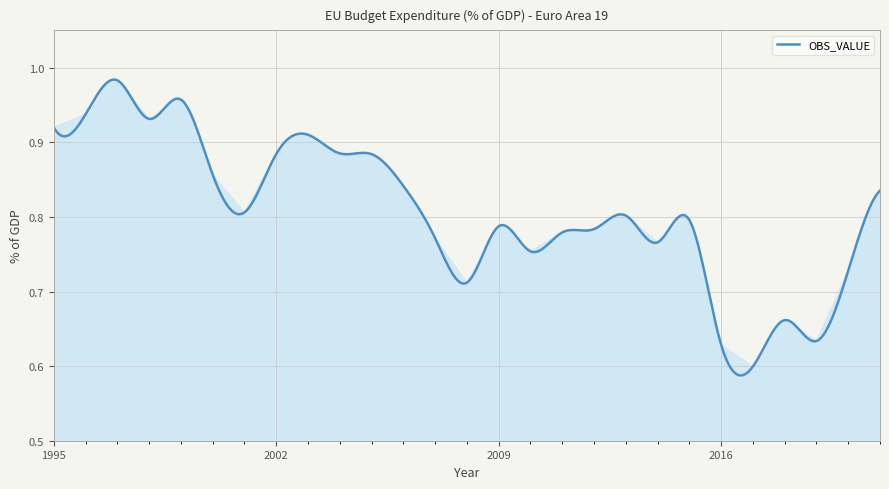

What is the difference between the maximum and minimum values?

0.4